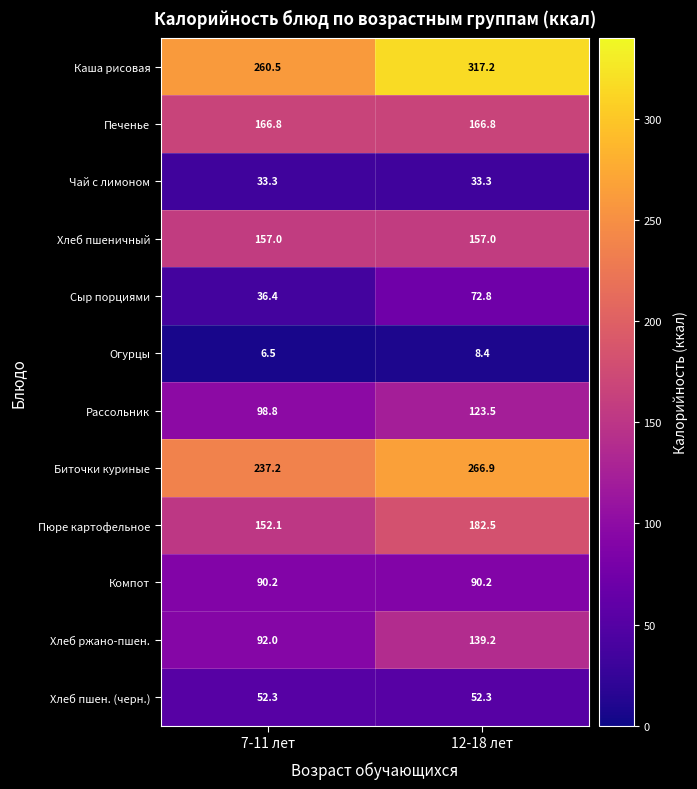

What is the difference between the highest and lowest values at 7-11 лет?

254.0